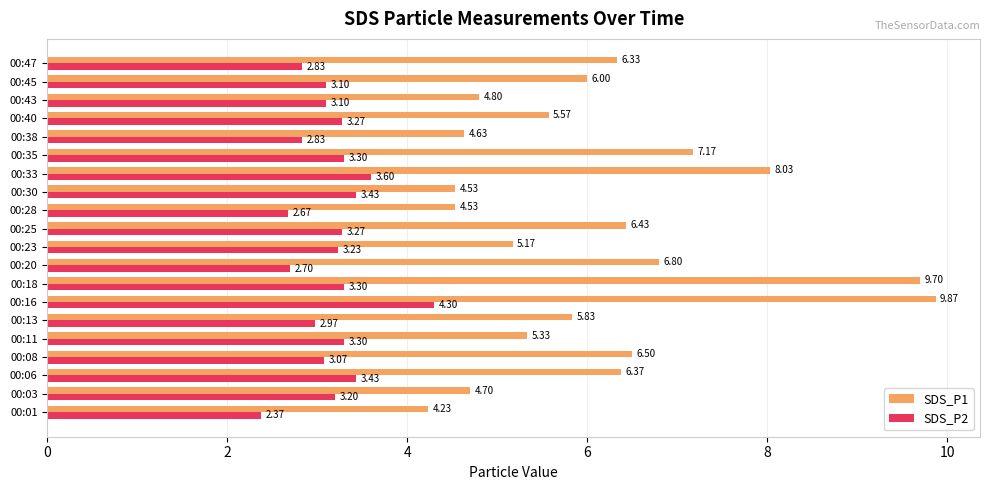

At how many categories does at least one series exceed 9?

2